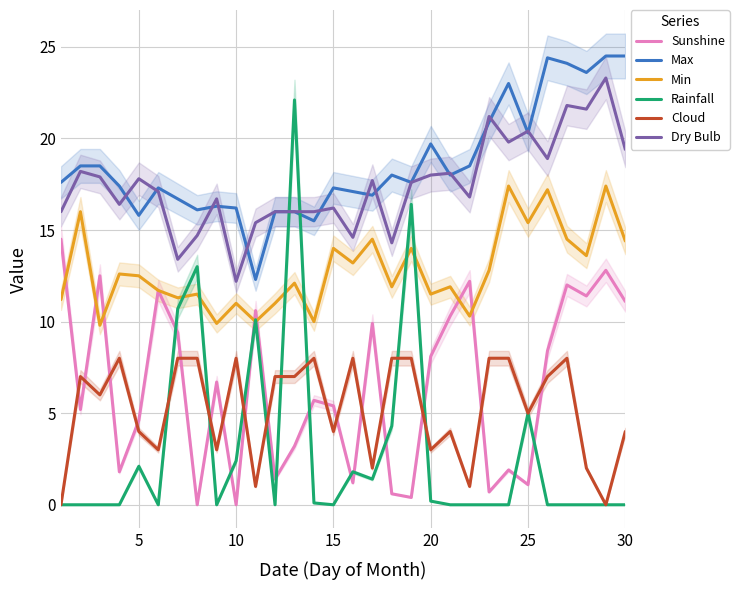

True or false: Sunshine has a value of 2.4 at 30.

False